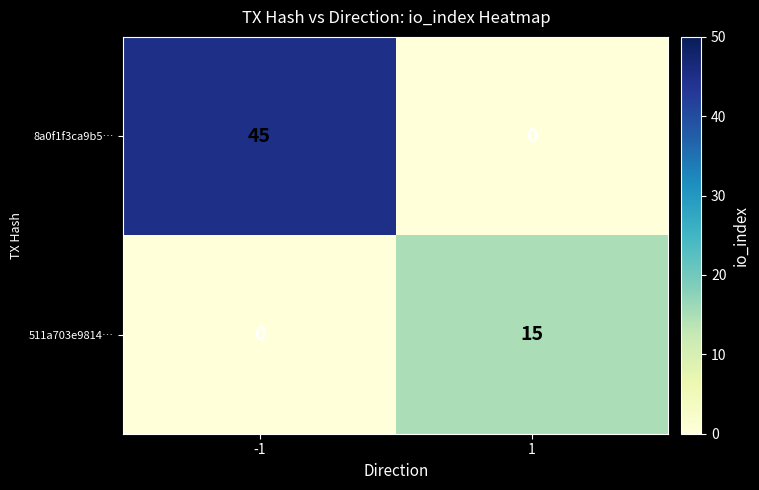

Count the number of data series in this chart.

2